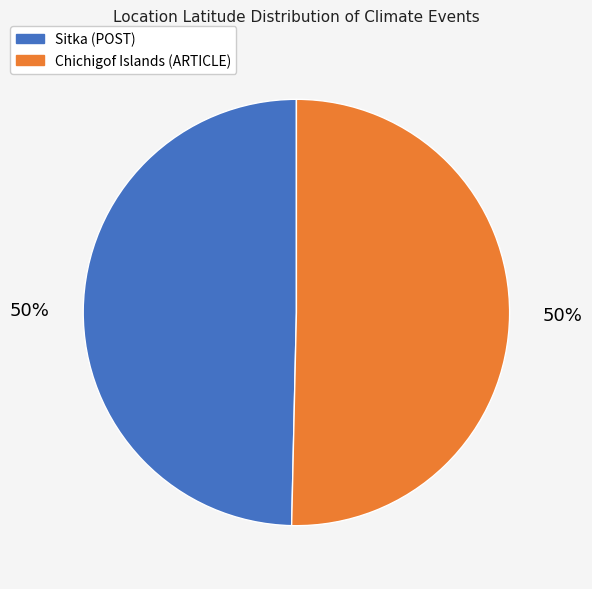

Count the number of slices in the pie.

2